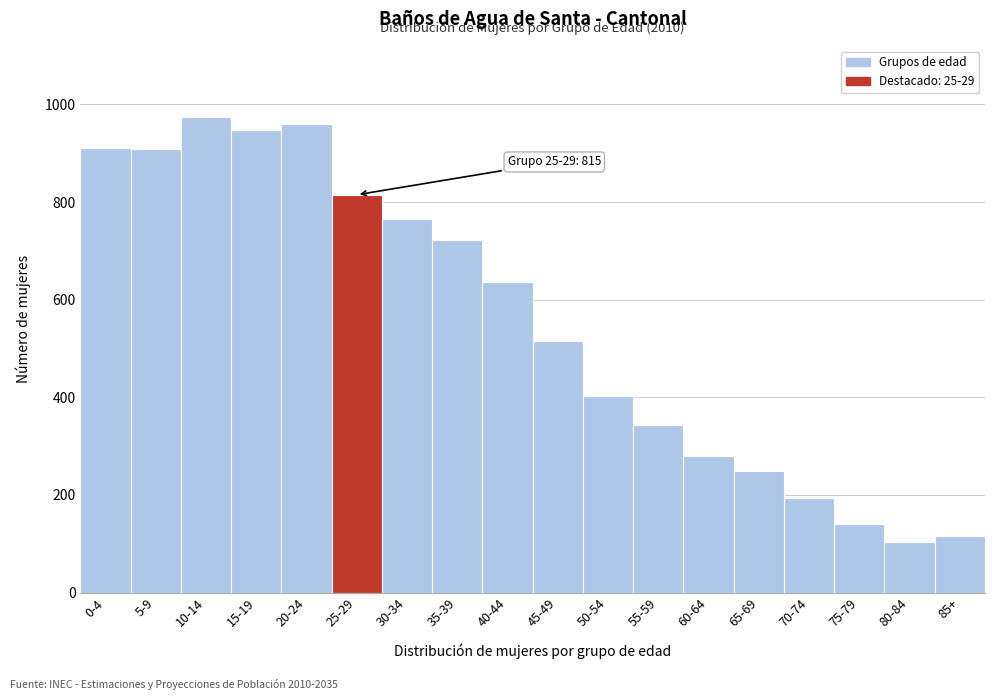

Read the value at 85+.

115